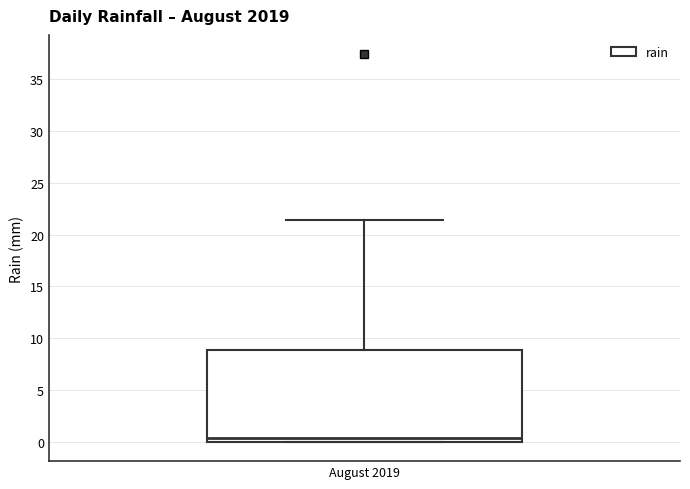

Transcribe this box plot: give where the median line is, the range the box spans, and where the two whiskers end, as read against the y-axis. The values are not printed on the chart, so give them approximately, as read against the axis.

median 0.5, box 0.0 to 9.0, whiskers 0.0 to 21.5